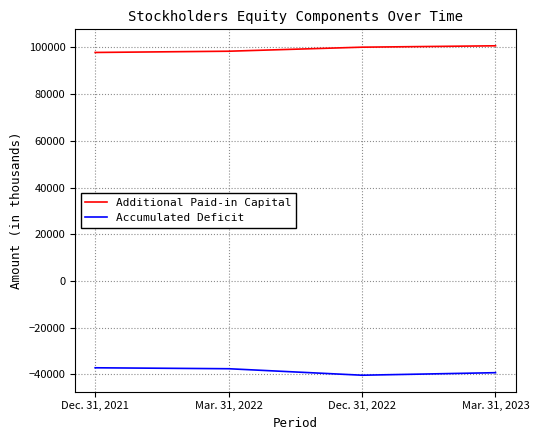

How many values in the Accumulated Deficit series are below -37591?

2